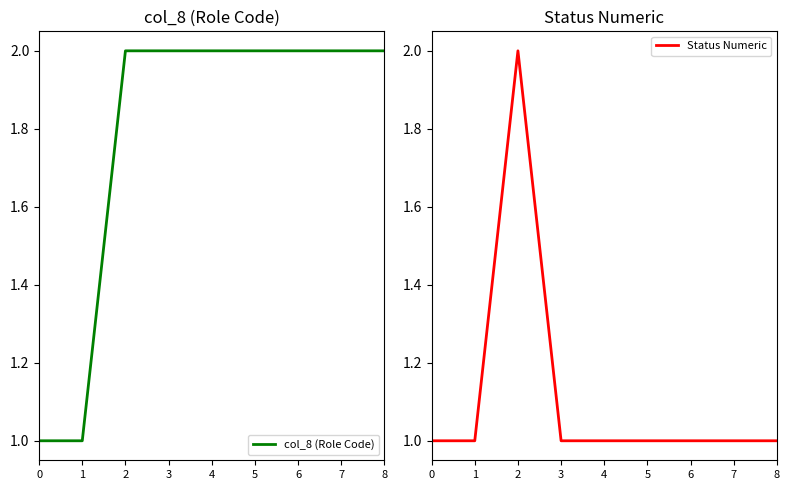

At 0, list the series in order from smallest to largest.

col_8 (Role Code), Status Numeric